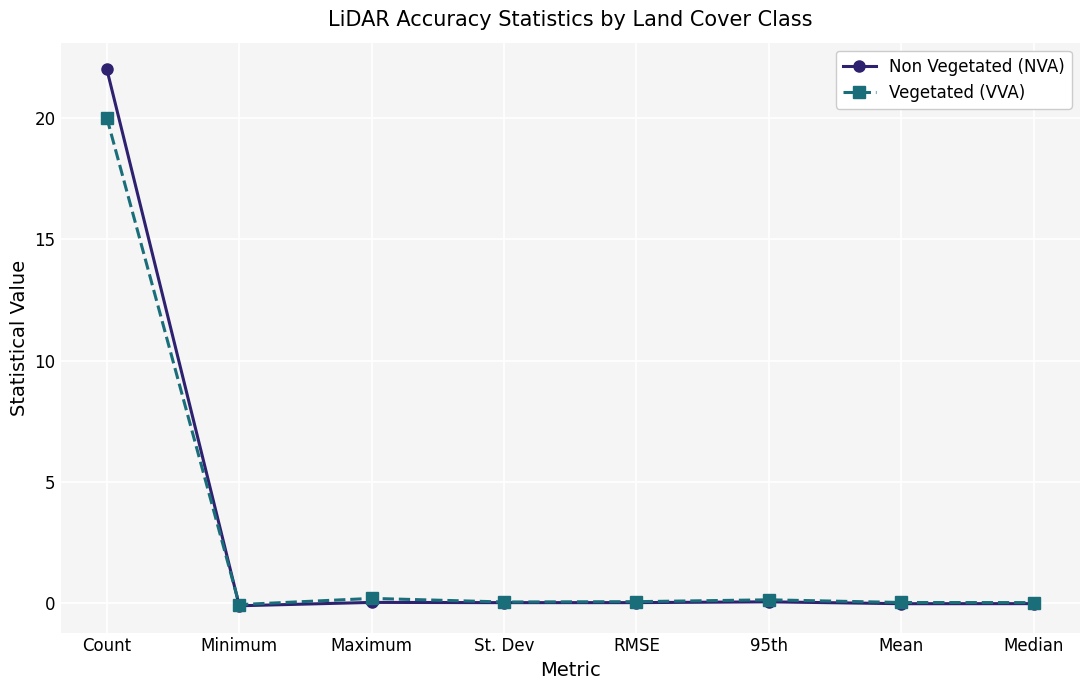

The Vegetated (VVA) series shows 29.4 at Count. True or false?

False